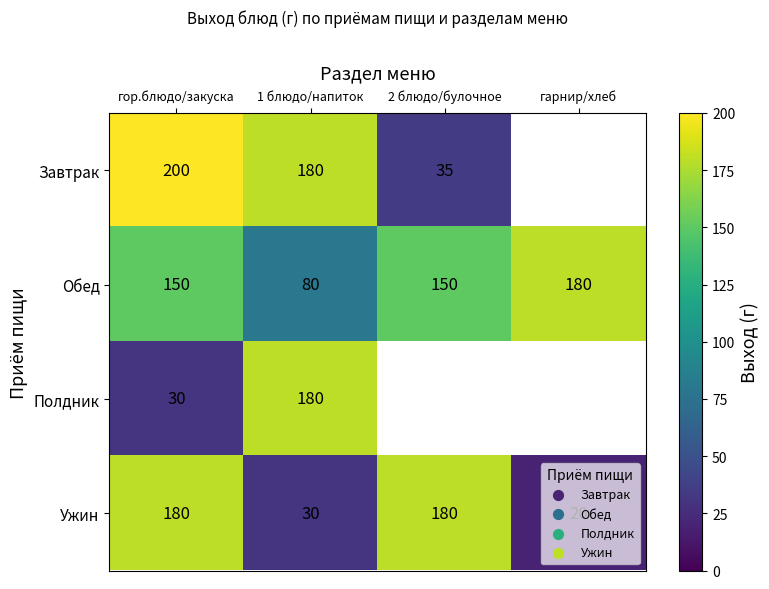

At how many categories does at least one series exceed 54?

4